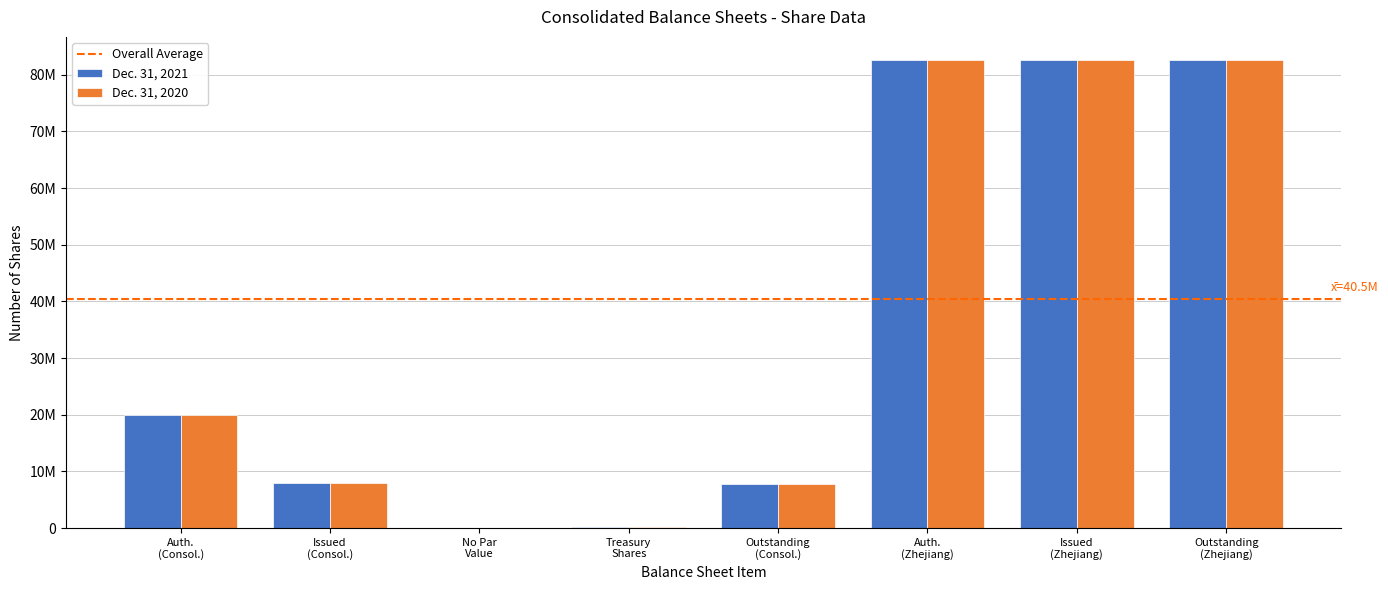

Does the chart contain stacked bars?

No